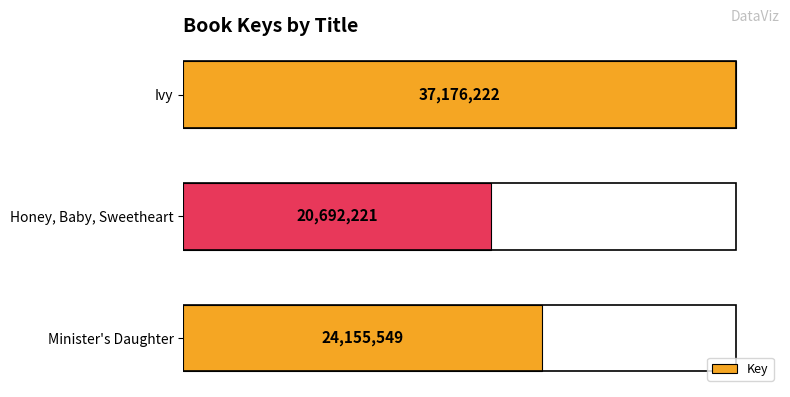

What is the sum of all values?

82023992